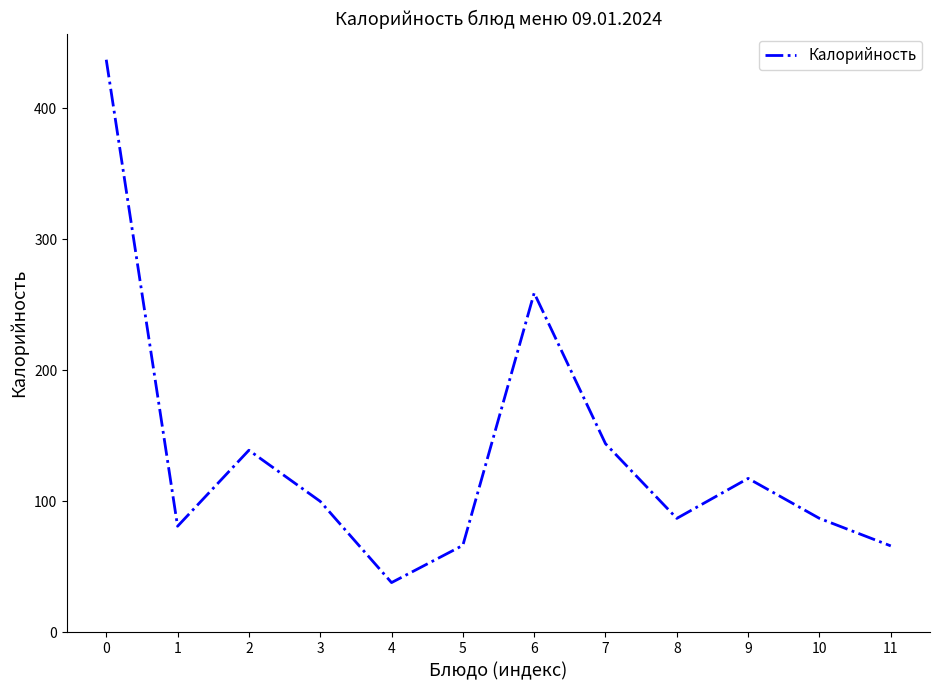

What is the difference between the values at 11 and 5?

0.4